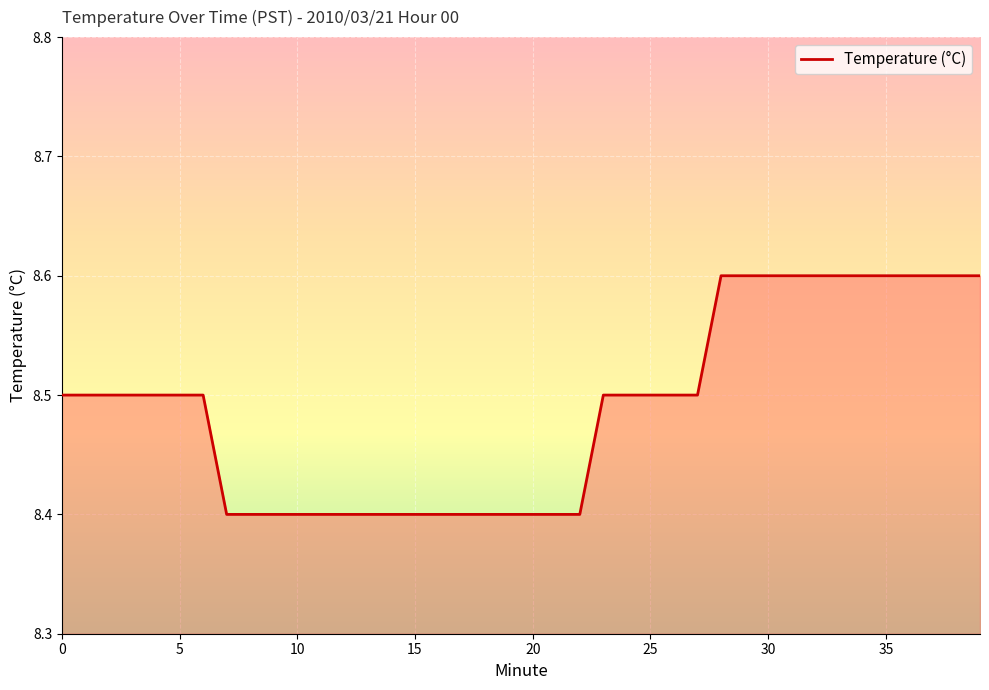

What is the maximum value shown in the chart?

8.6